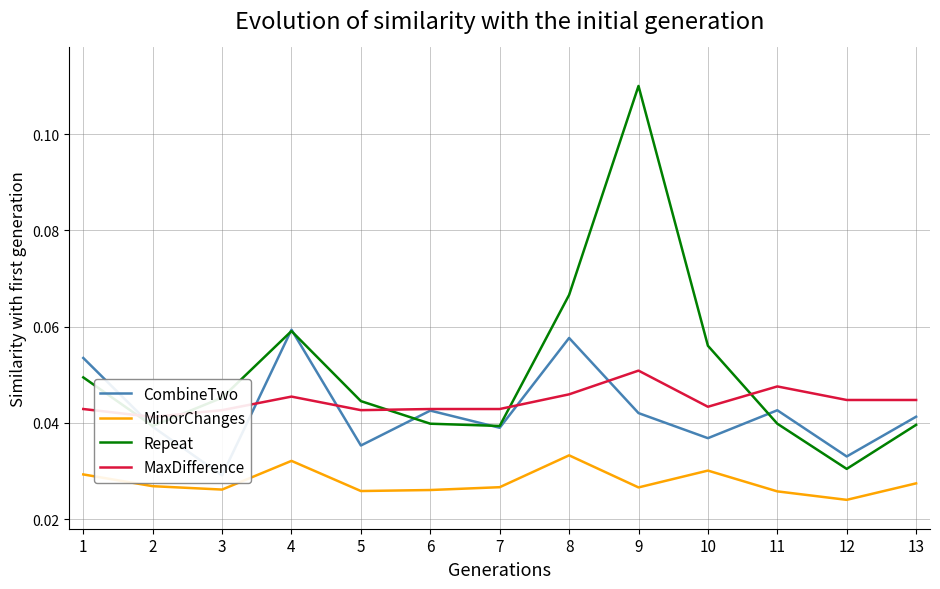

Does the chart have visible grid lines?

Yes